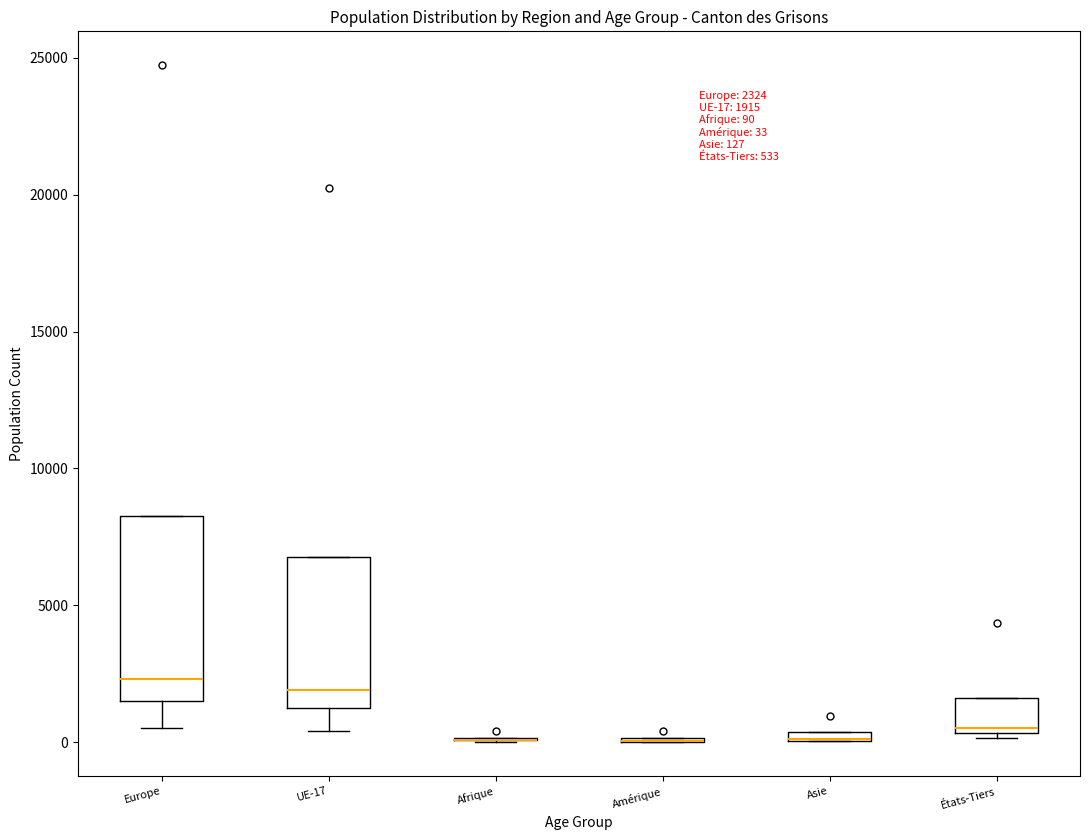

Comparing the boxes themselves (not the whiskers), which one is the tallest?

Europe